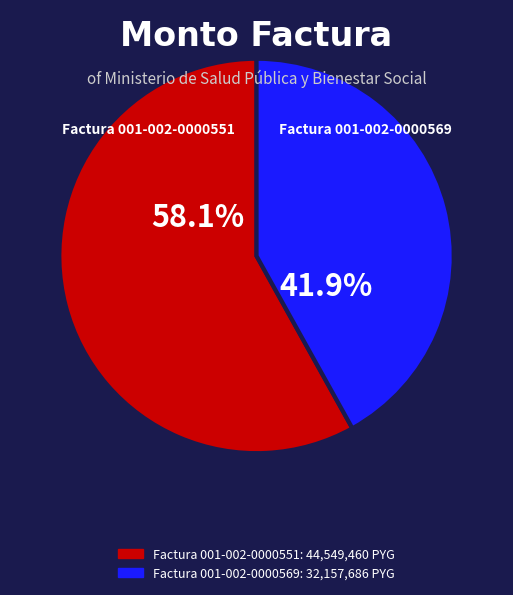

Which category has the smallest portion of the pie?

Factura 001-002-0000569